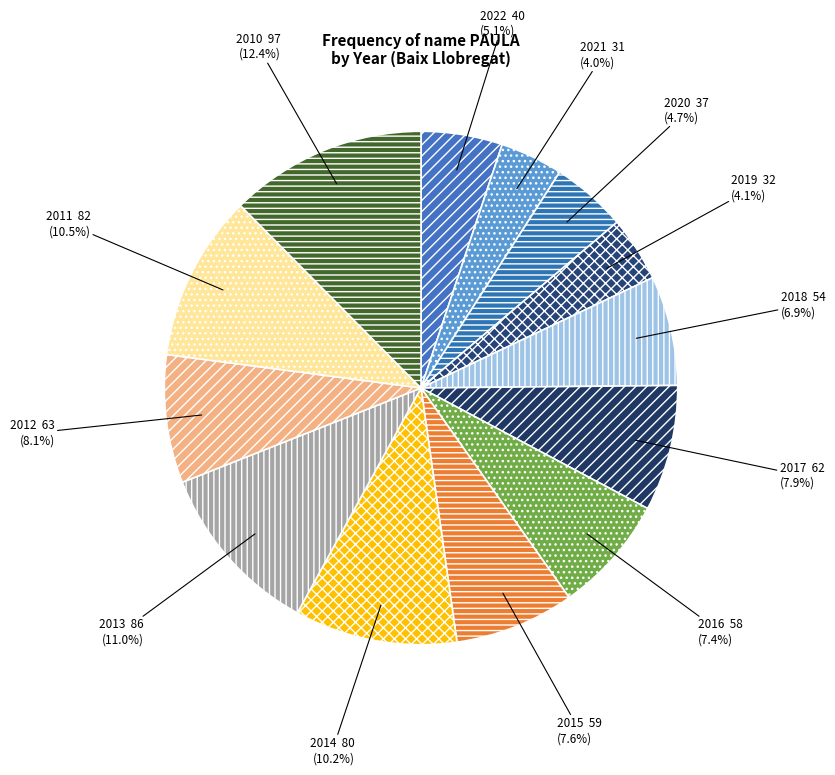

What percentage is the 2010 slice, to the nearest percent?

12%